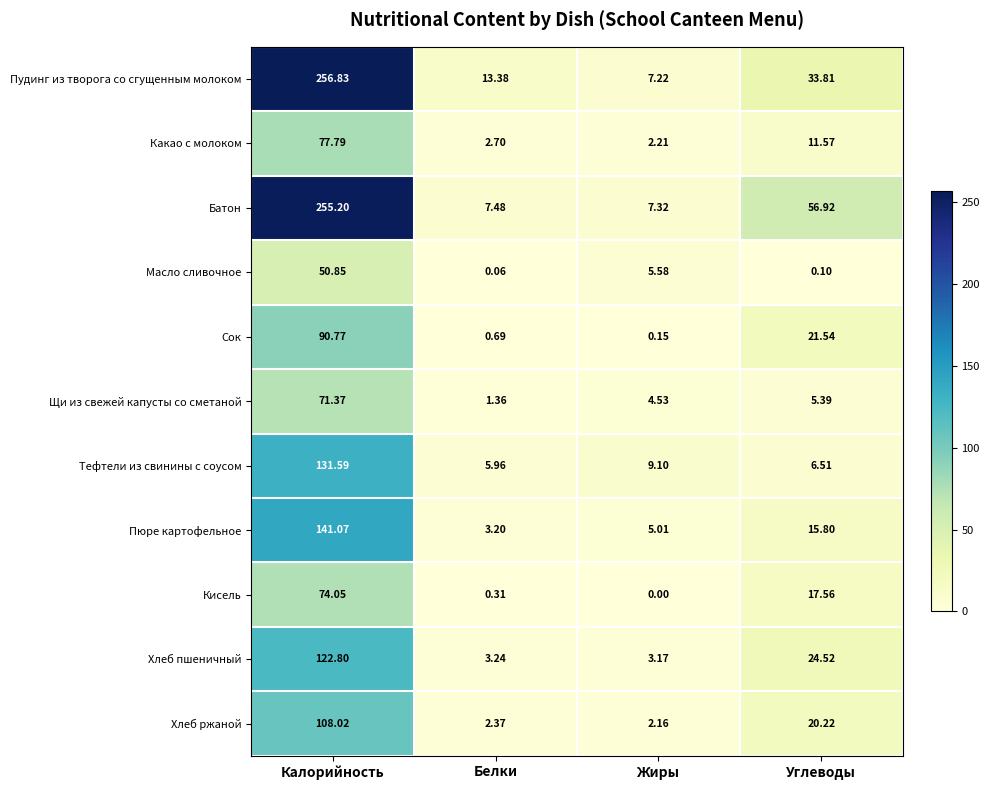

At which label does Хлеб пшеничный first exceed 24?

Калорийность